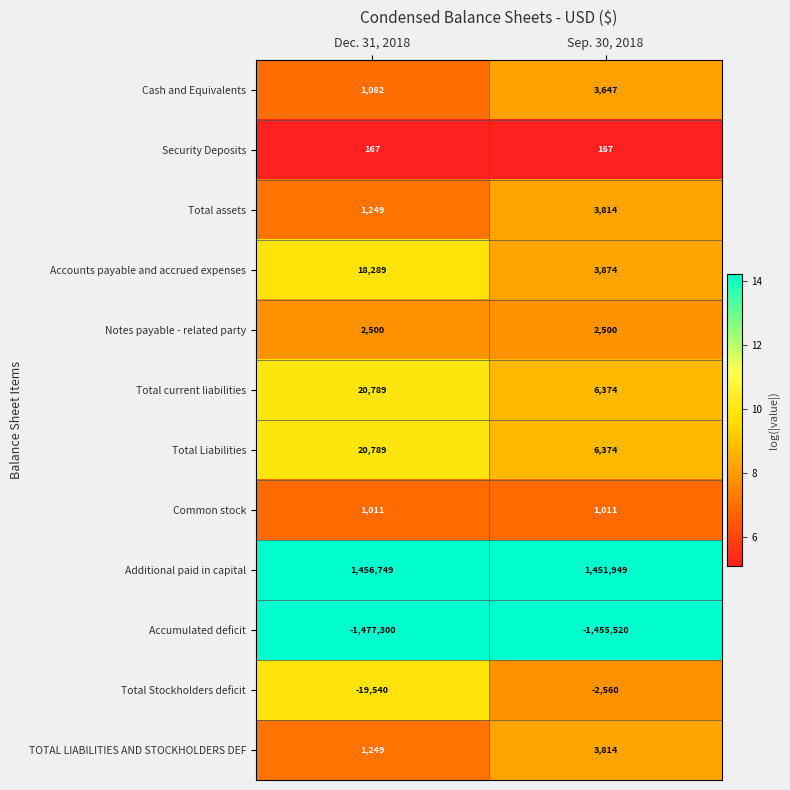

At which label is Total assets closest to 2531?

Dec. 31, 2018